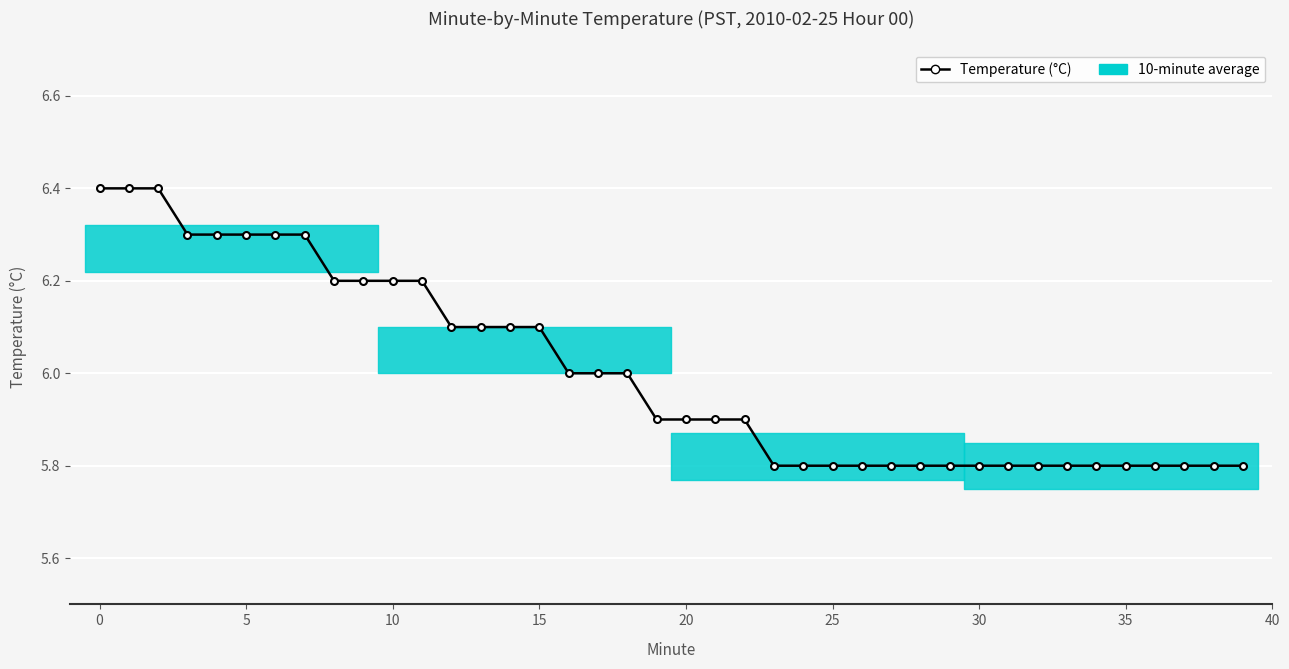

What is the average value?

6.0